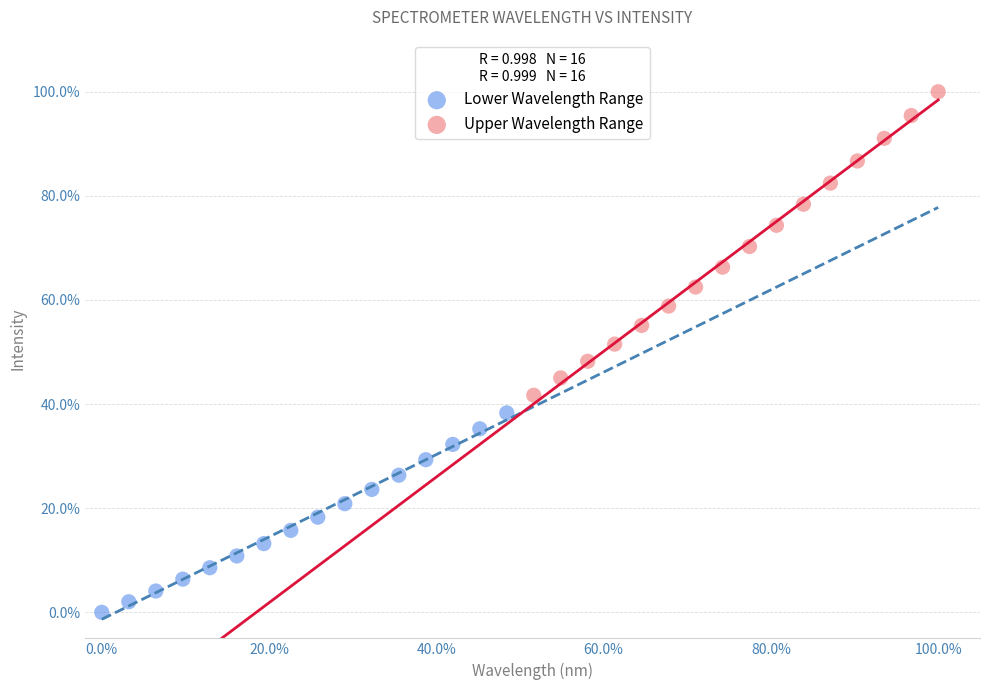

What are all the series names shown in the legend?

Lower Wavelength Range, Upper Wavelength Range